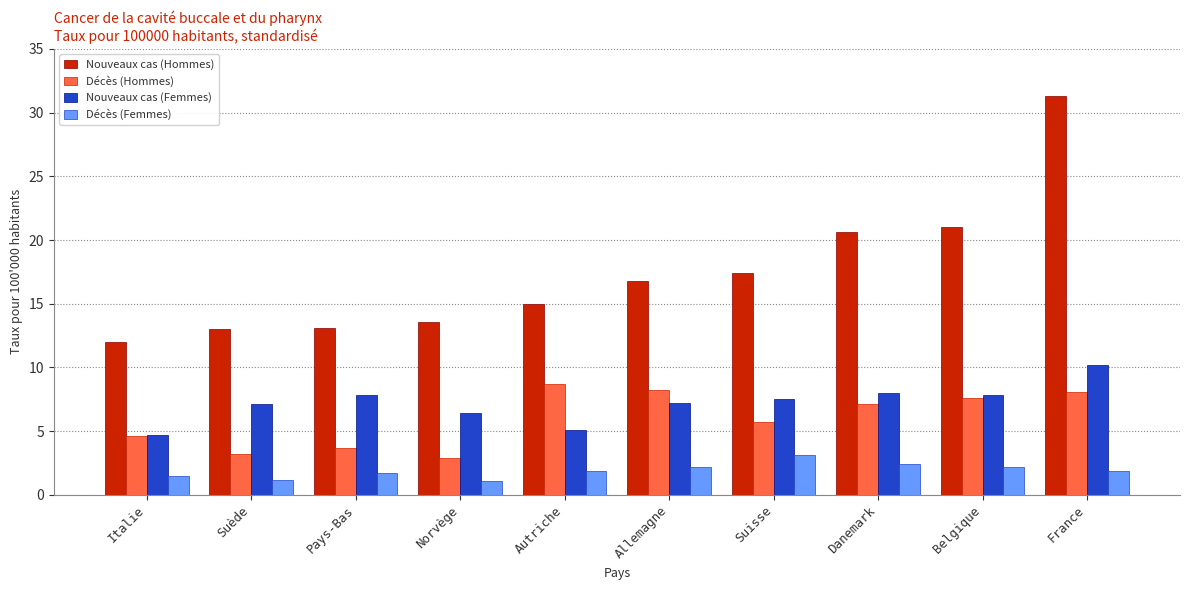

What is the greatest value displayed?

31.3